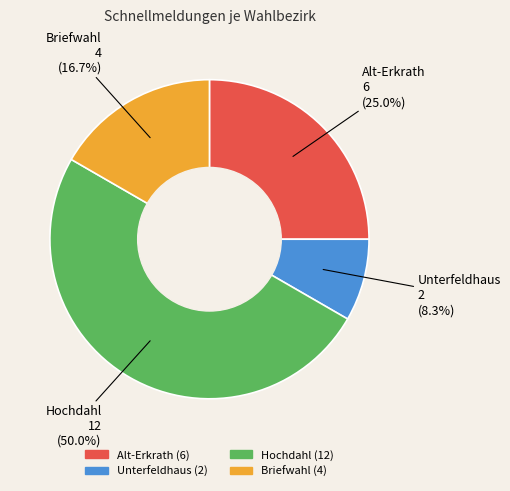

Is it true that Hochdahl is 50% of the pie?

True